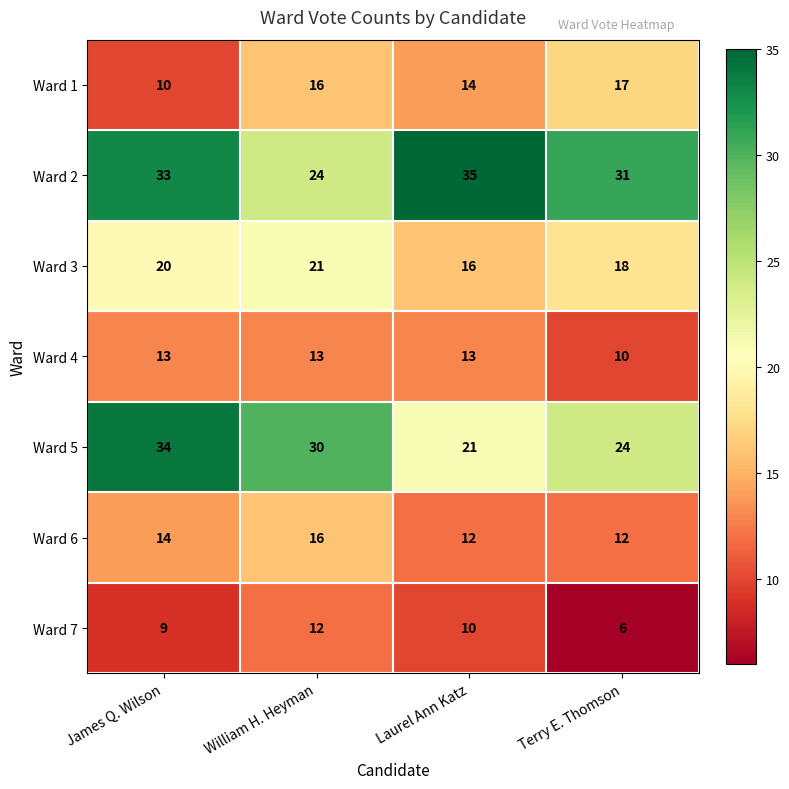

Reading left to right, list all the values displayed in this chart.

Ward 1: 10	16	14	17
Ward 2: 33	24	35	31
Ward 3: 20	21	16	18
Ward 4: 13	13	13	10
Ward 5: 34	30	21	24
Ward 6: 14	16	12	12
Ward 7: 9	12	10	6